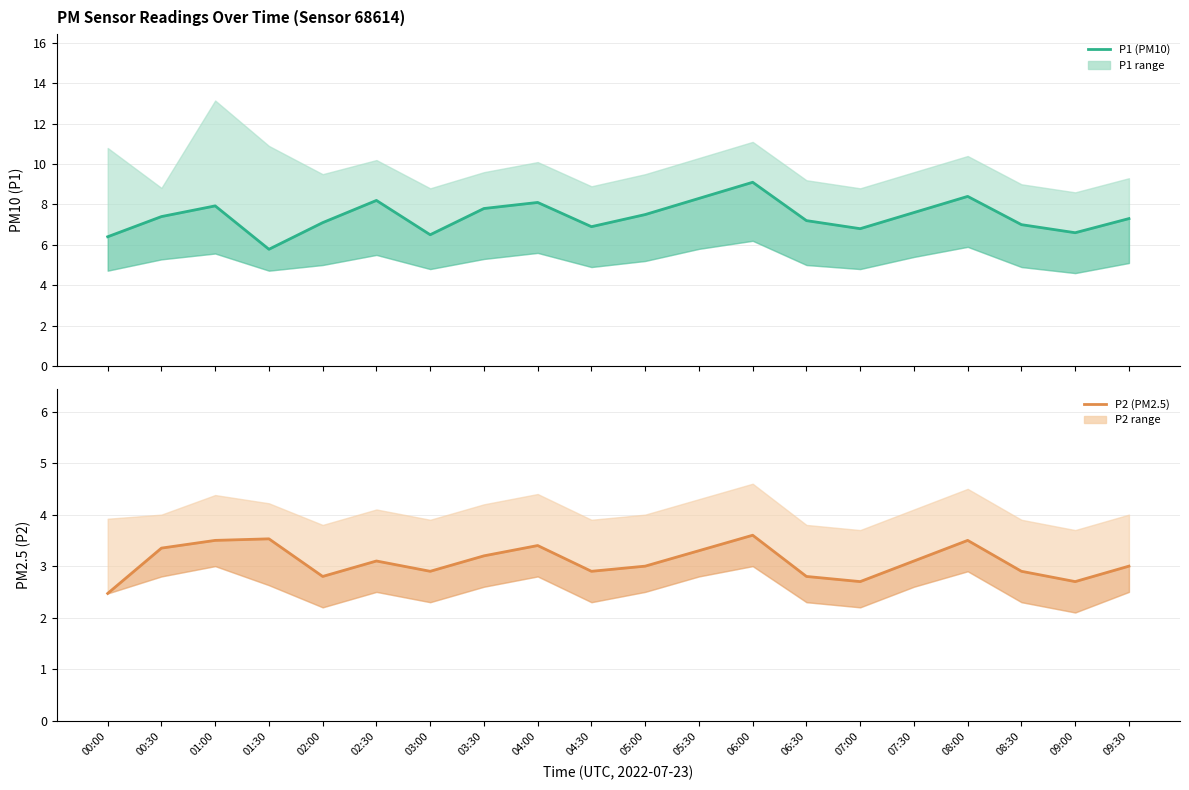

Rank the series by their maximum value, from lowest to highest.

P2 (PM2.5), P1 (PM10)